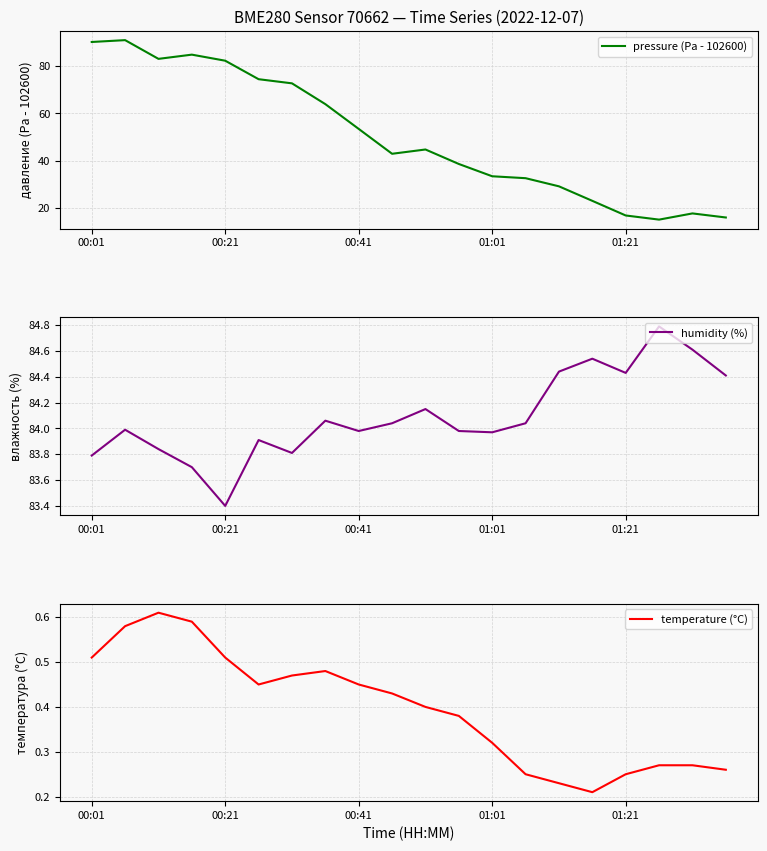

In temperature (°C), how many points are higher than both neighbors (excluding endpoints)?

2